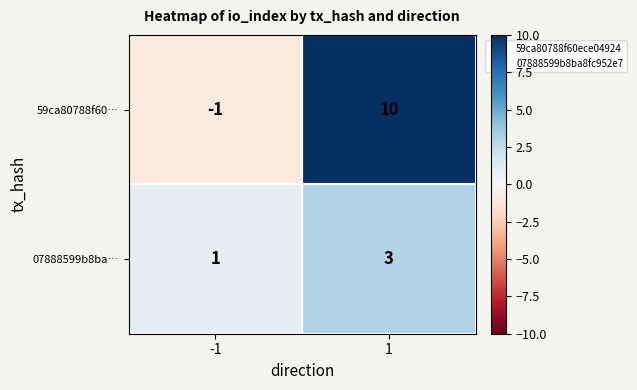

Which series has the largest range (max minus min)?

59ca80788f60…